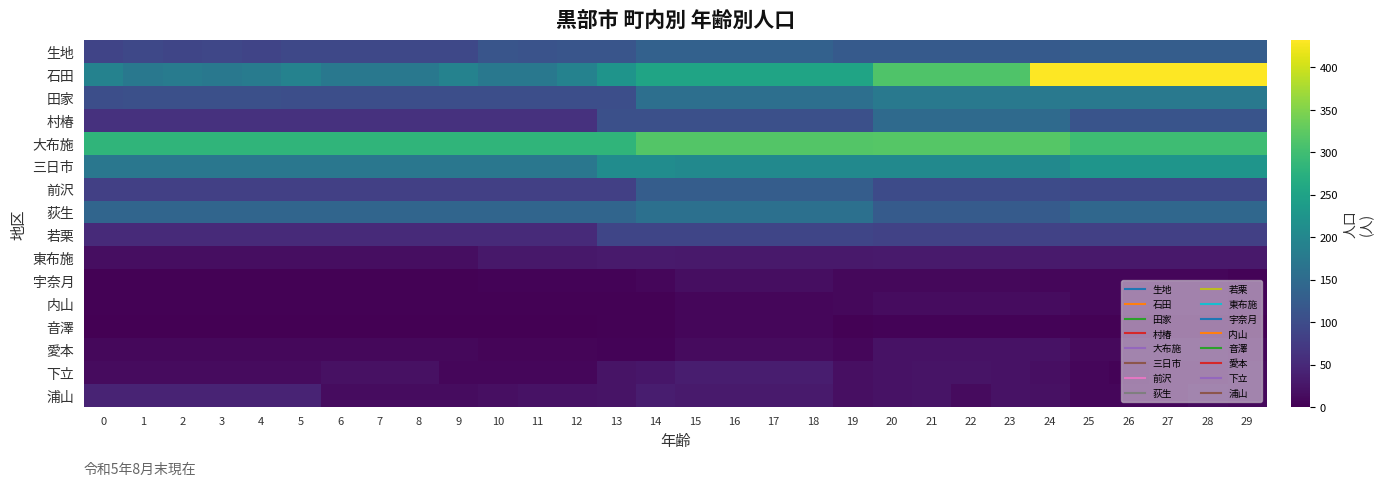

What is the total value across all series at 25?

1762